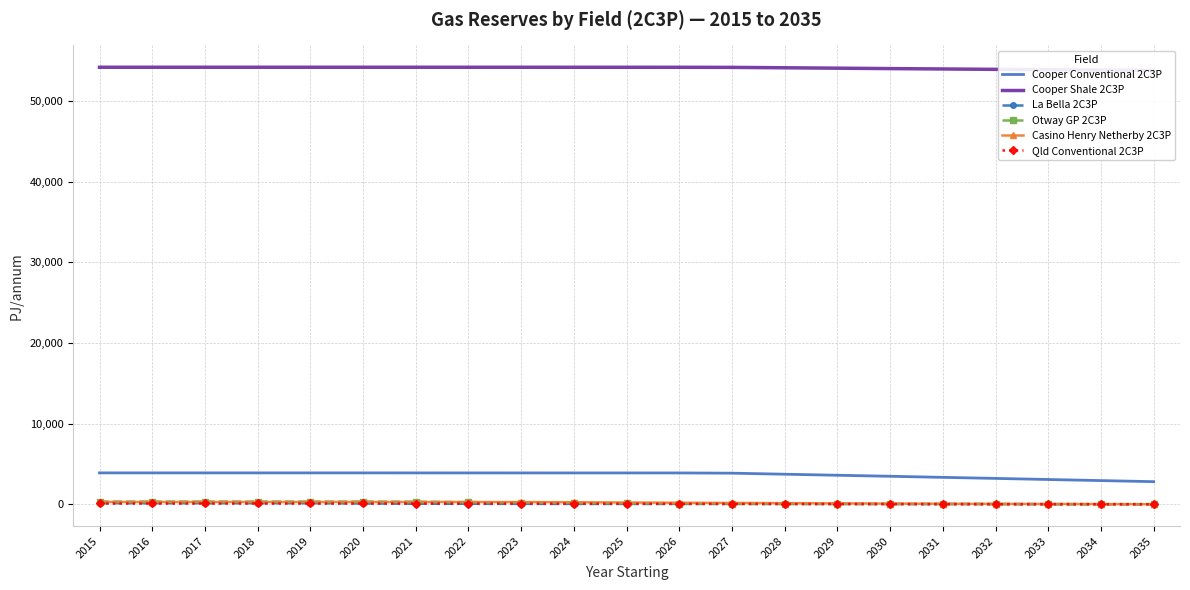

What are all the series names shown in the legend?

Cooper Conventional 2C3P, Cooper Shale 2C3P, La Bella 2C3P, Otway GP 2C3P, Casino Henry Netherby 2C3P, Qld Conventional 2C3P